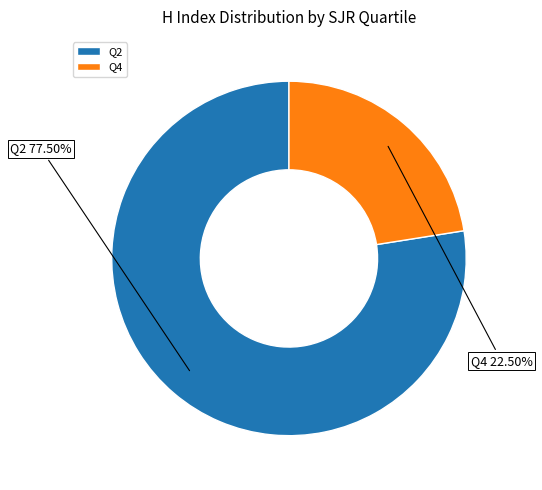

Count the number of slices in the pie.

2